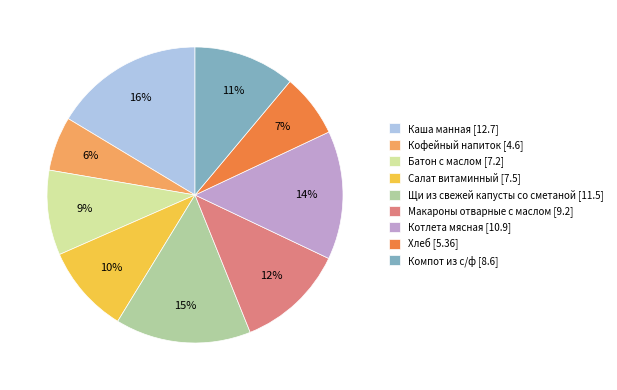

Do Каша манная [12.7] and Батон с маслом [7.2] together represent more than half of the pie?

No